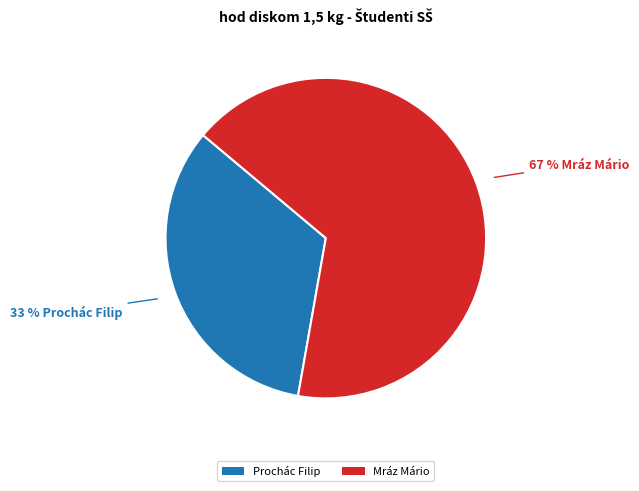

To the nearest percent, what is the average slice percentage?

50%